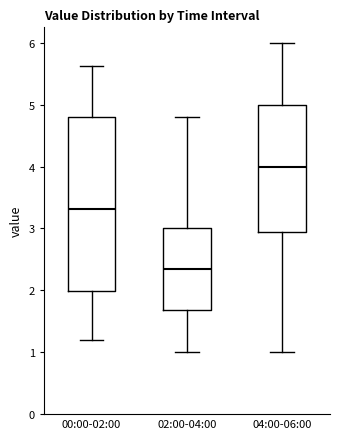

Reading left to right, transcribe this box plot: for each box, give where its median line is, the range the box spans, and where its two whiskers end, as read against the y-axis. The values are not printed on the chart, so give them approximately, as read against the axis.

00:00-02:00: median 3.3, box 2.0 to 4.8, whiskers 1.2 to 5.6
02:00-04:00: median 2.4, box 1.7 to 3.0, whiskers 1.0 to 4.8
04:00-06:00: median 4.0, box 3.0 to 5.0, whiskers 1.0 to 6.0